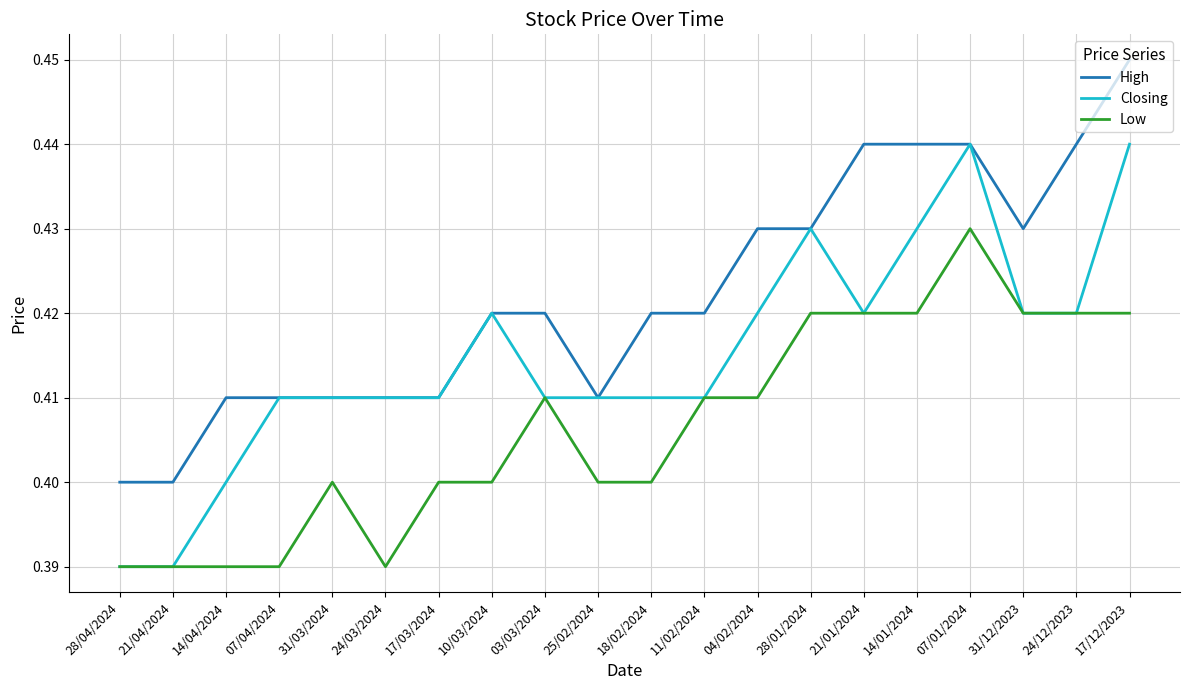

Rank the series by their average value, from highest to lowest.

High, Closing, Low